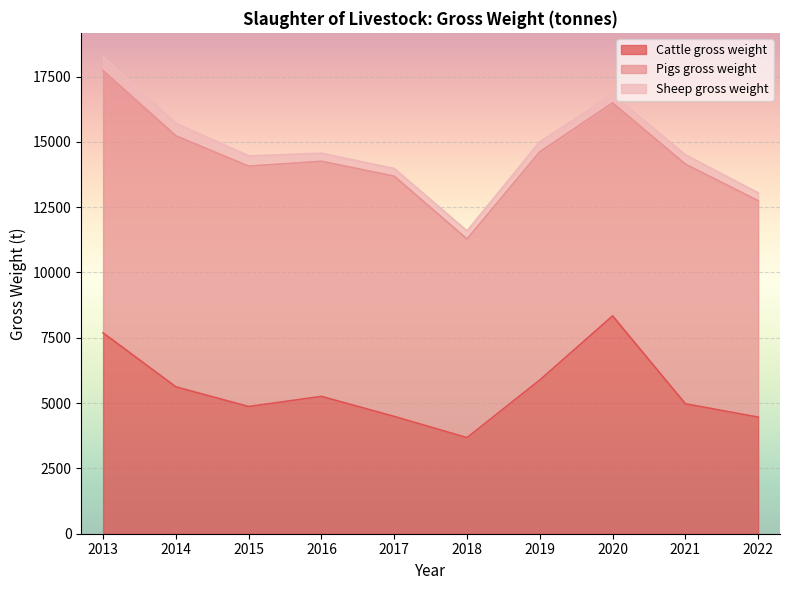

Reading left to right, what are all the values shown in this chart?

Cattle gross weight: 7689.0	5623.0	4869.0	5257.0	4491.0	3678.0	5885.0	8337.6	4975.0	4463.4
Pigs gross weight: 10038.0	9610.0	9202.0	9000.0	9197.0	7604.0	8734.0	8153.1	9174.0	8284.0
Sheep gross weight: 534.0	484.0	395.0	310.0	295.0	311.0	386.0	332.2	356.0	302.0